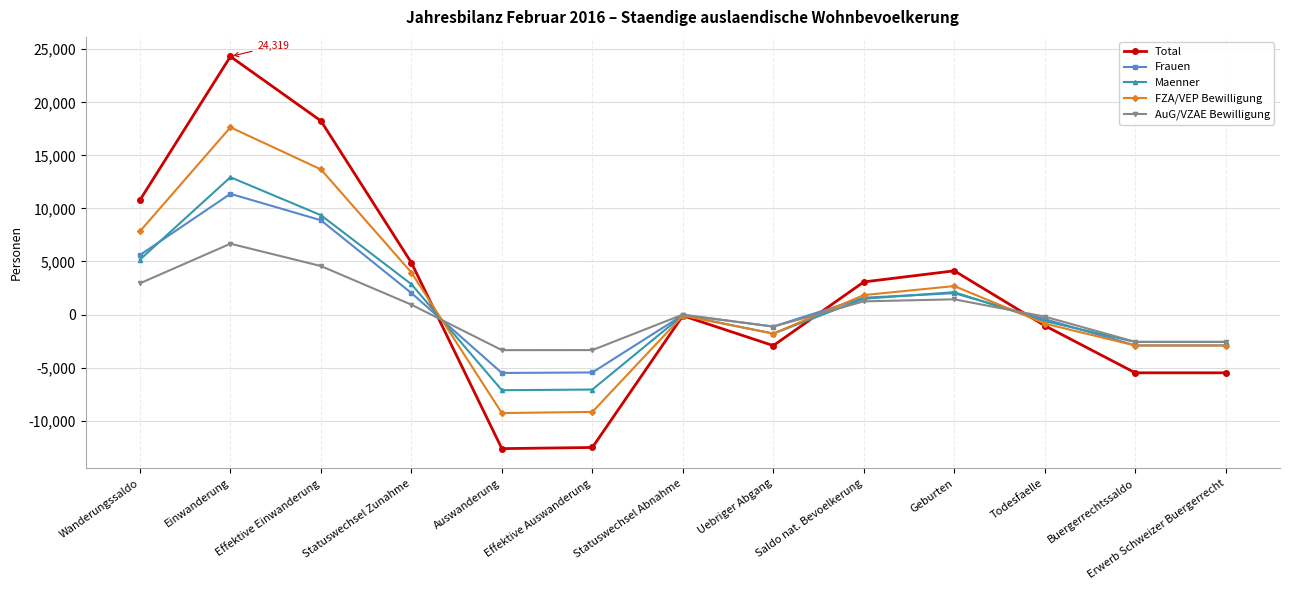

Which series has the largest range (max minus min)?

Total